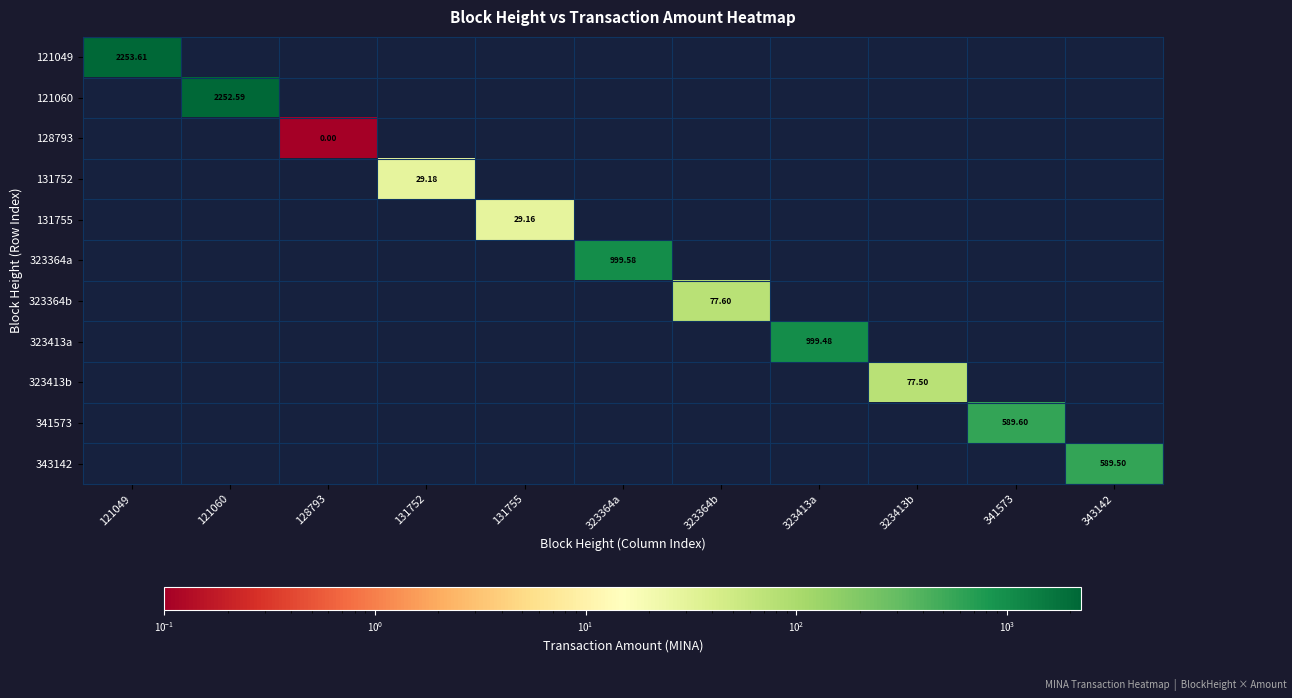

How many positive values does the 131752 series have?

1